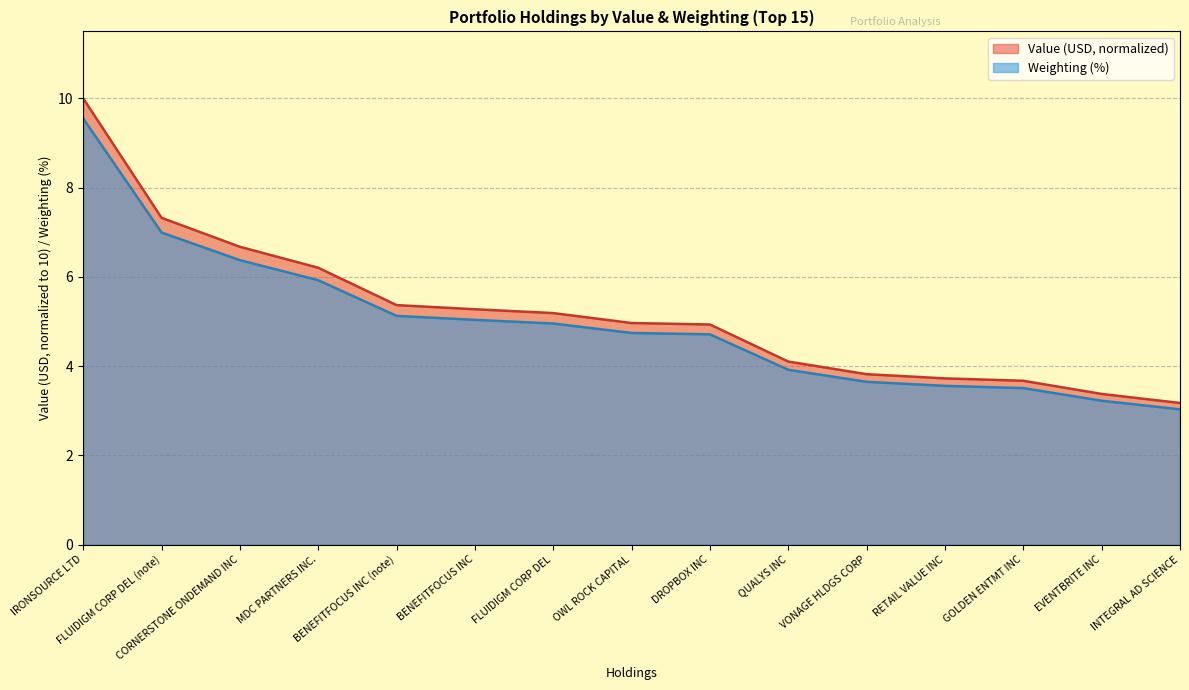

How many values in the Weighting (%) series are below 4?

6